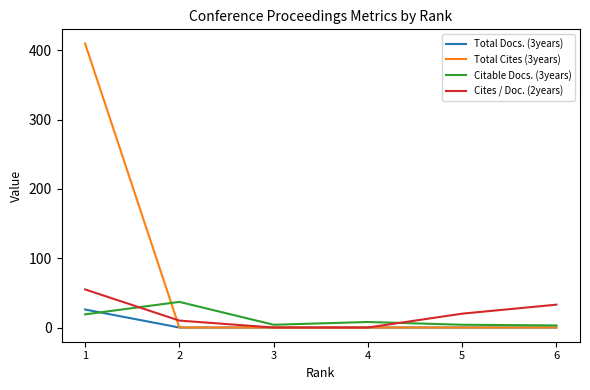

Which series has the largest total across all categories?

Total Cites (3years)